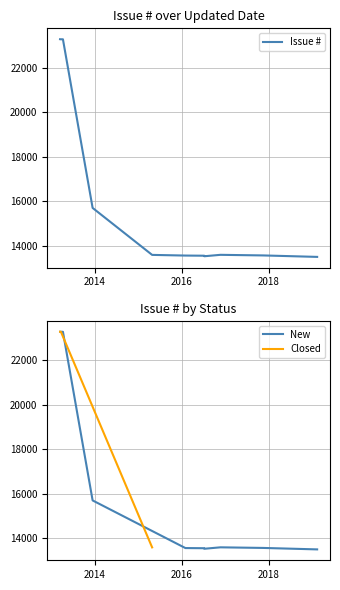

List the labels in order of value, smallest first.

2019-02-11, 2016-07-10, 2016-07-09, 2016-02-02, 2017-11-14, 2015-04-29, 2016-11-22, 2013-12-16, 2013-04-11, 2013-03-25, 2013-03-20, 2013-03-18